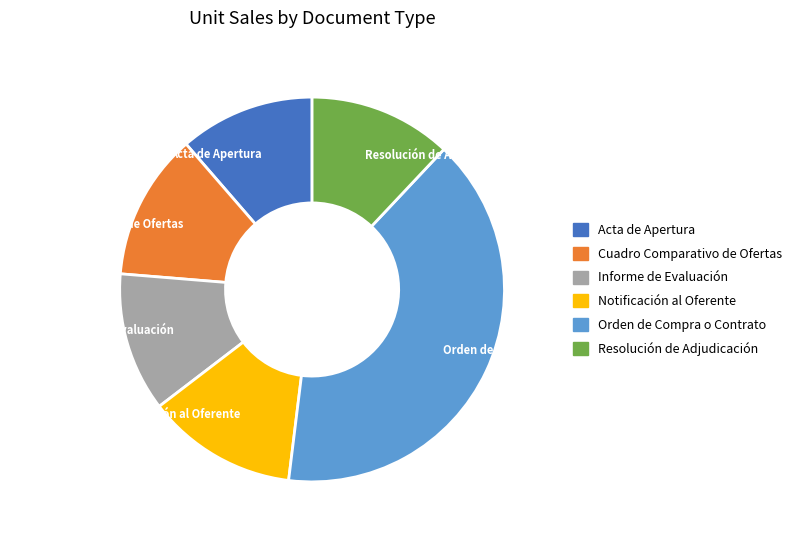

What is the ratio of the value at Resolución de Adjudicación to the value at Orden de Compra o Contrato?

0.3